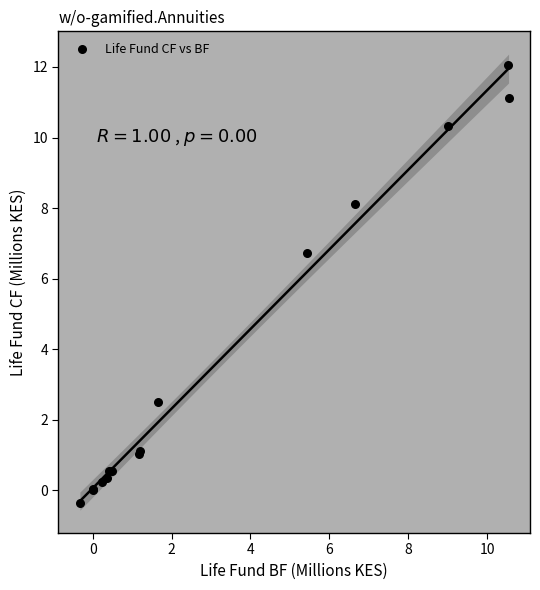

What Y value in the scatter plot is closest to 5?

6.7